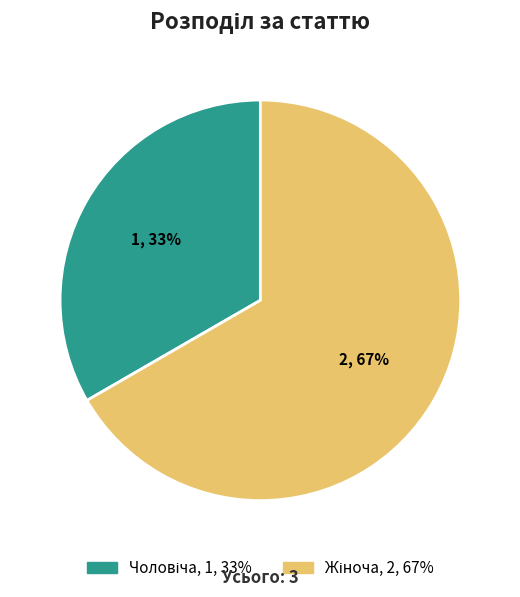

Is there a majority slice in this chart?

Yes